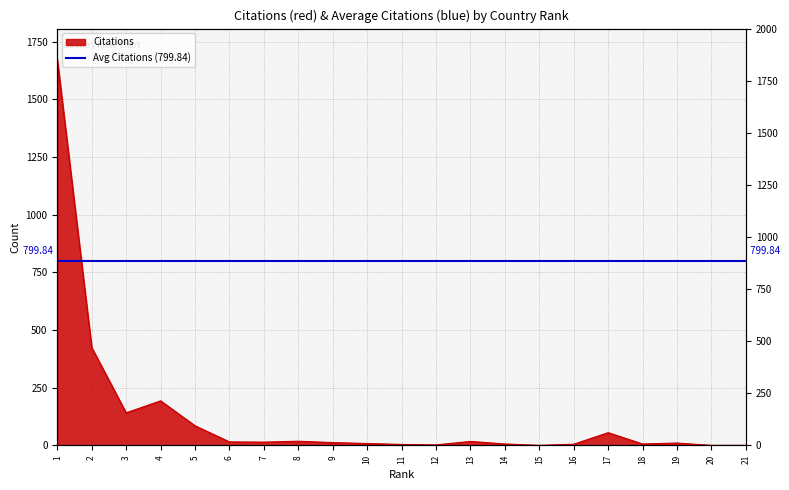

What is the difference between the maximum and second lowest values?

1673